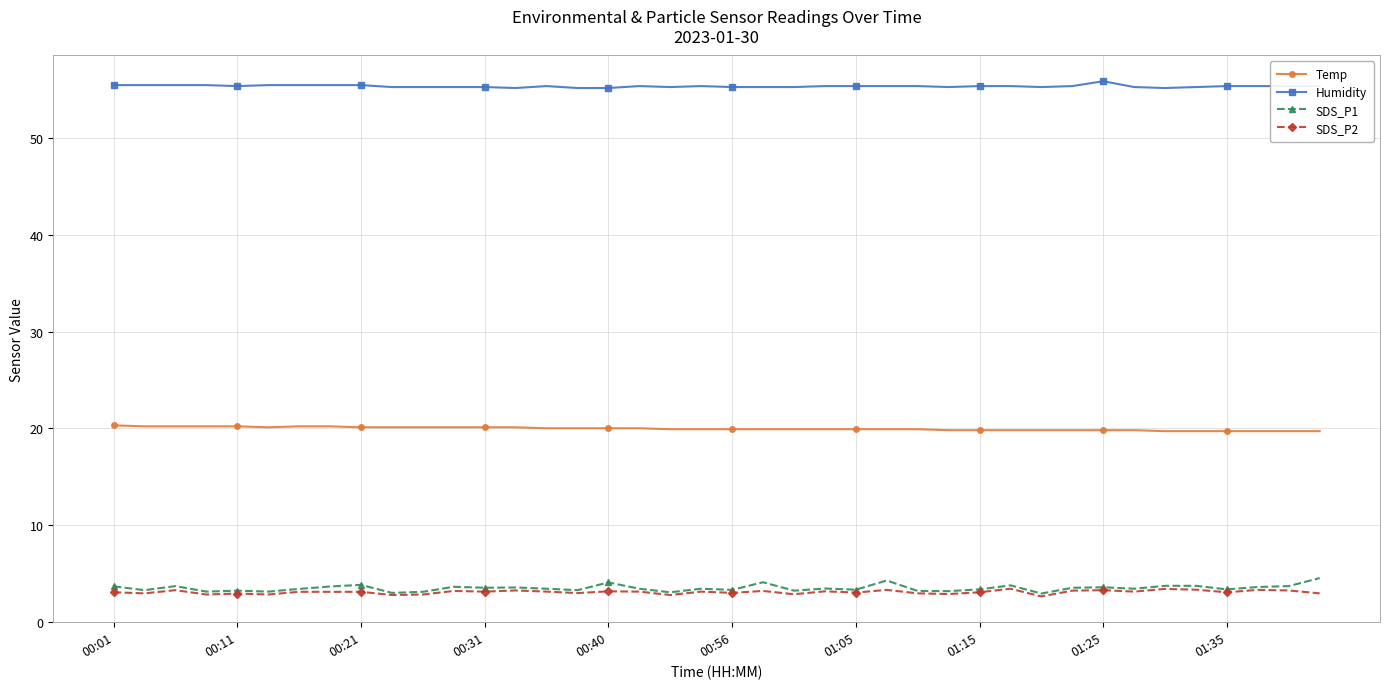

True or false: SDS_P2 has more than 2 interior local peaks.

True